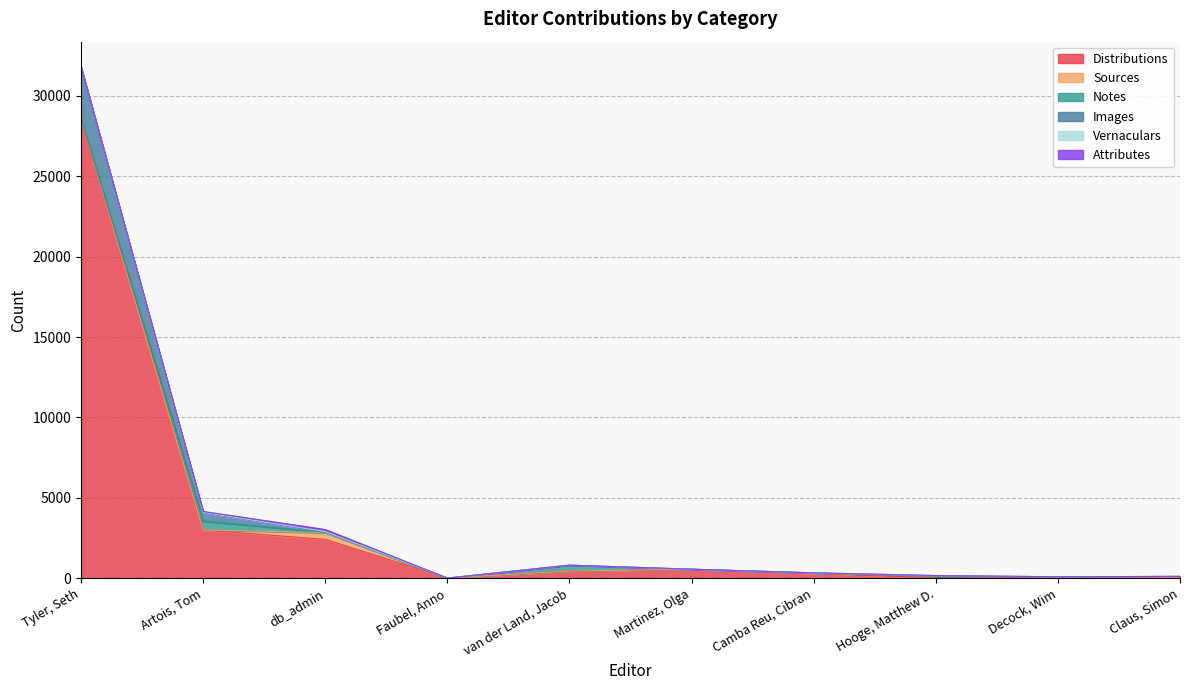

At which category does Notes reach its first local valley?

Faubel, Anno